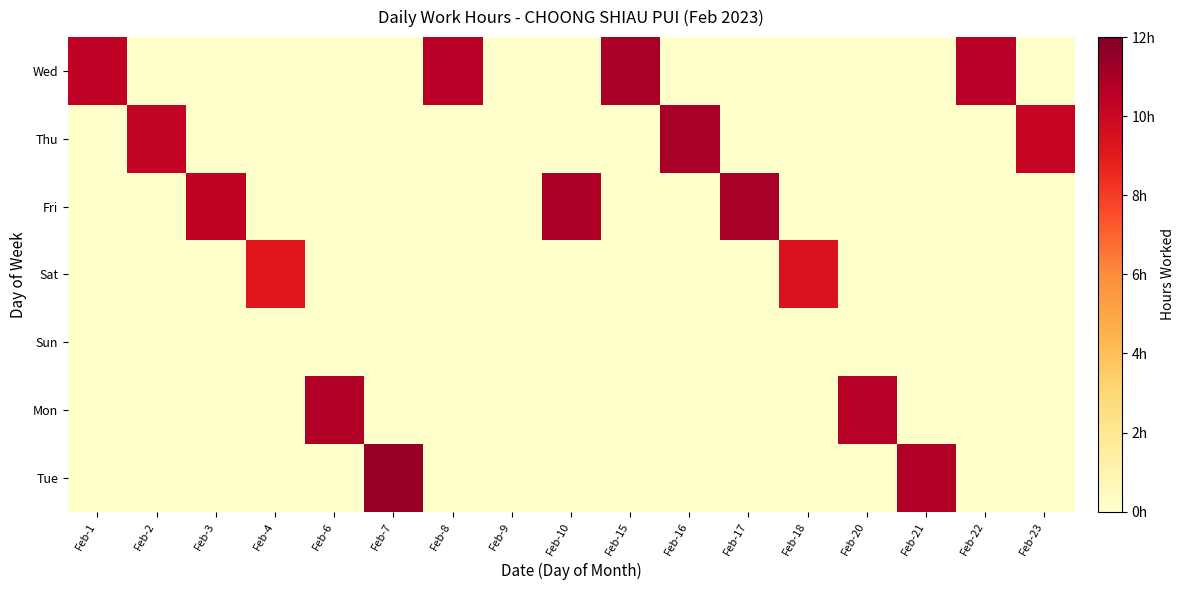

What is the difference between the highest and lowest values at Feb-1?

10.4